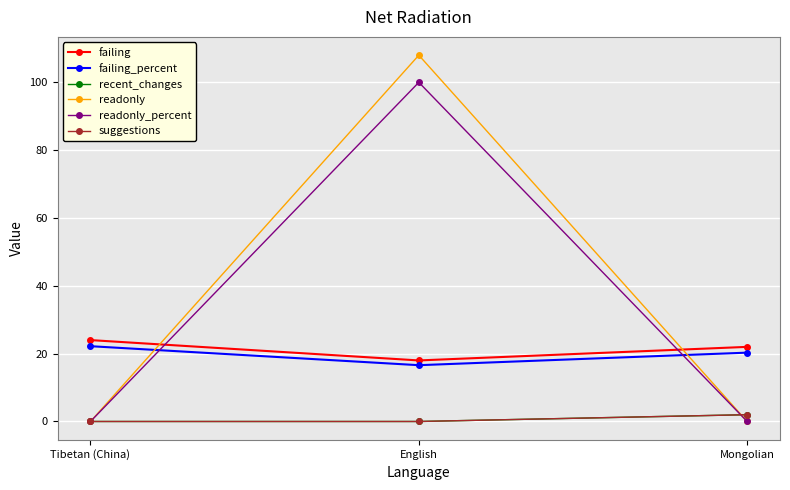

Reading left to right, what are all the values shown in this chart?

failing: 24.0	18.0	22.0
failing_percent: 22.2	16.6	20.3
recent_changes: 0.0	0.0	2.0
readonly: 0.0	108.0	0.0
readonly_percent: 0.0	100.0	0.0
suggestions: 0.0	0.0	2.0